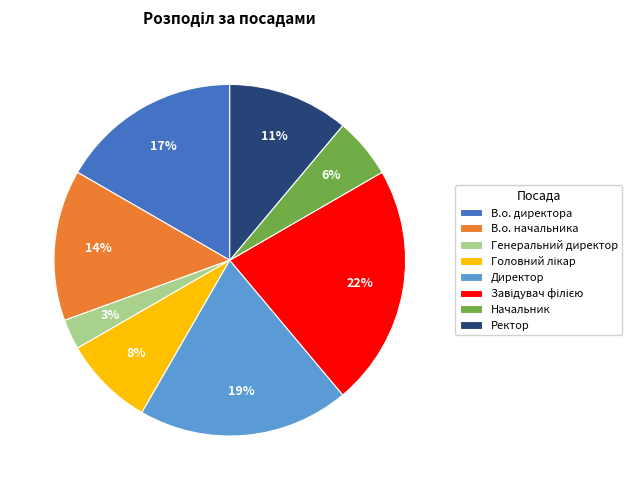

True or false: В.о. директора accounts for 2% of the total.

False